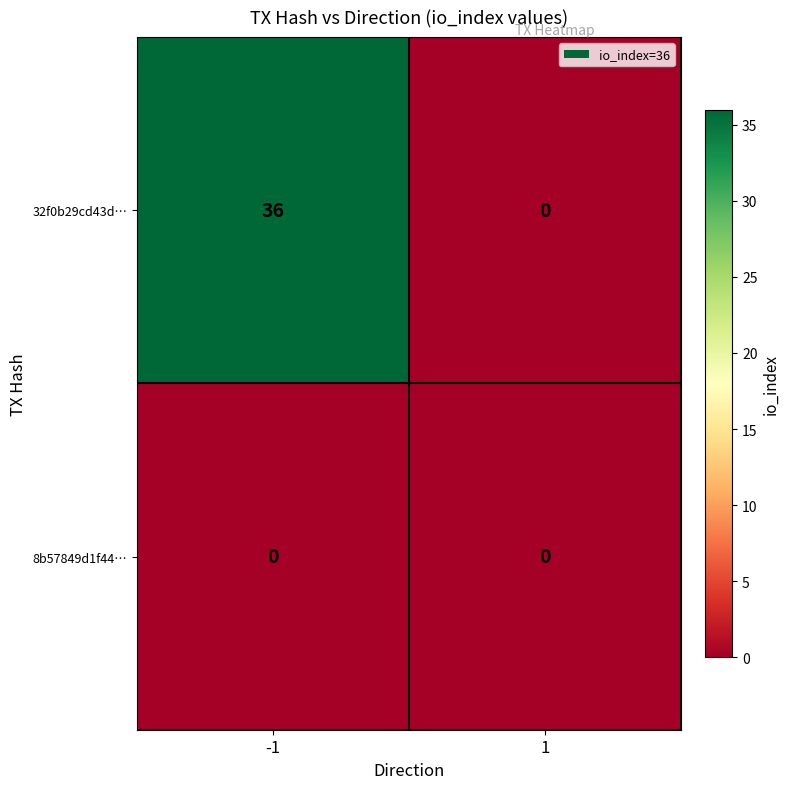

Which series has the largest total across all categories?

32f0b29cd43d…